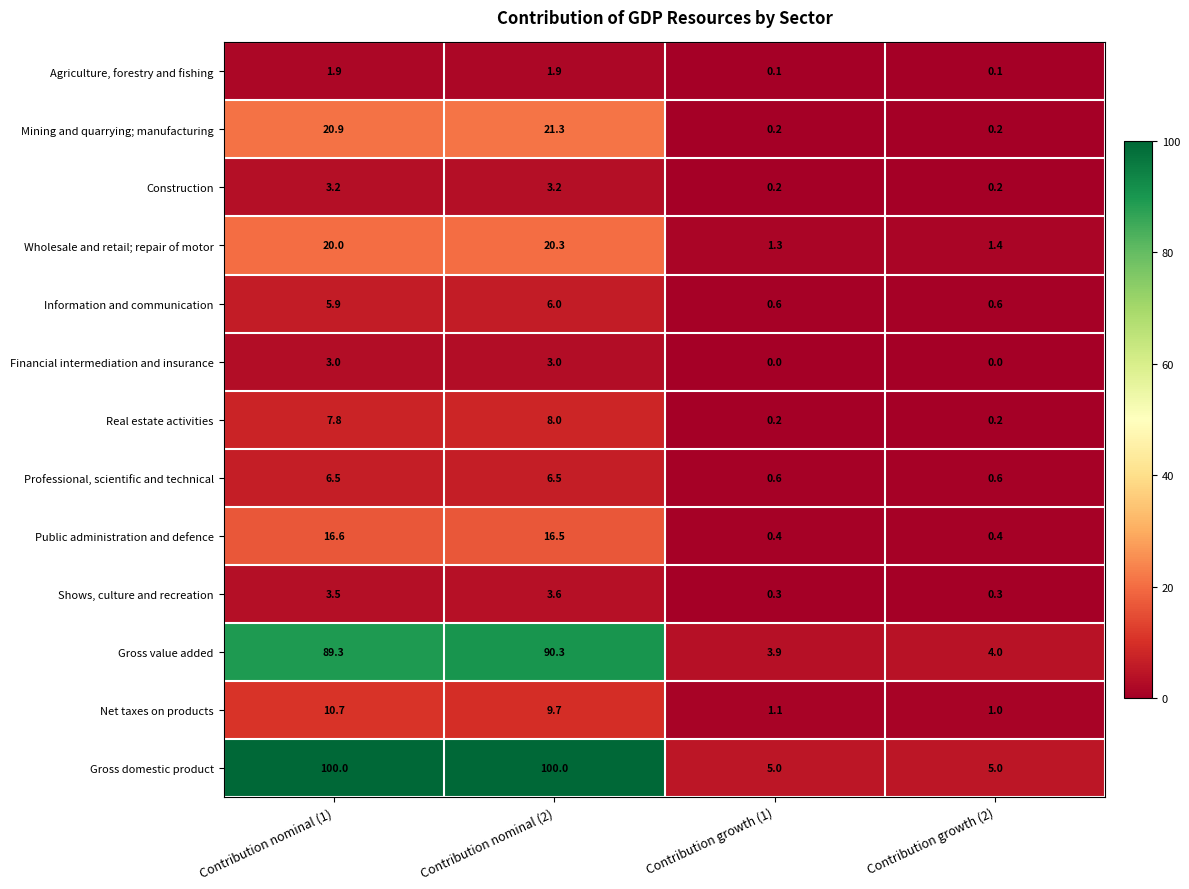

The value of Financial intermediation and insurance at Contribution nominal (1) is 4.2. True or false?

False